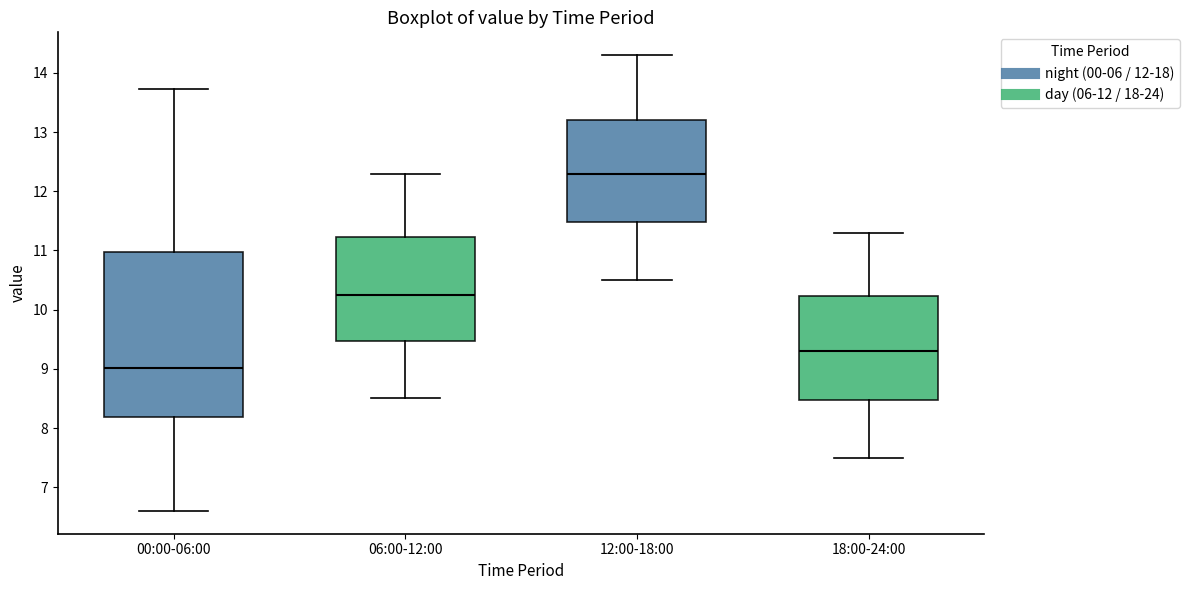

Where is the upper edge of the box for 18:00-24:00 on the y-axis? The values are not printed on the chart, so give them approximately, as read against the axis.

10.2